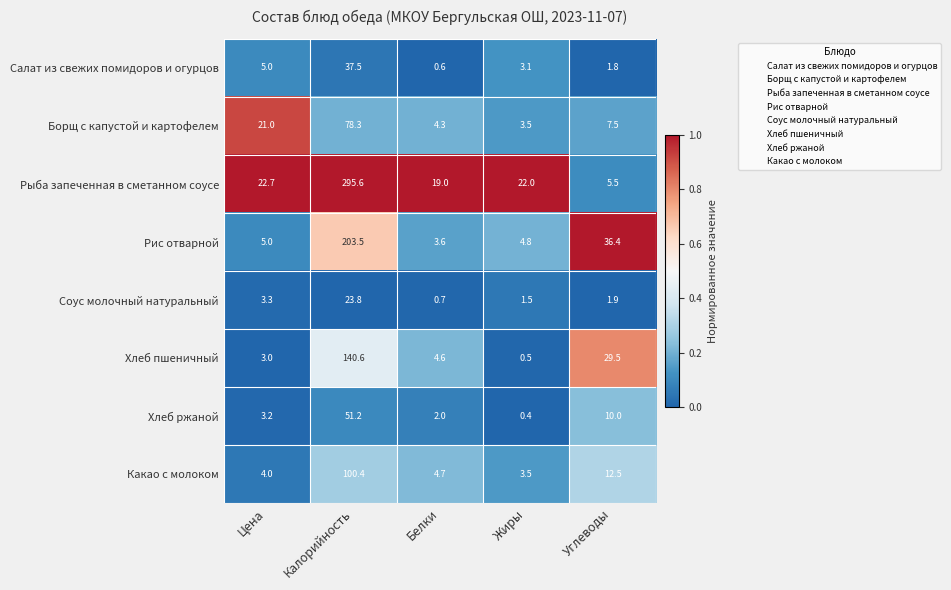

List the labels in order of Борщ с капустой и картофелем value, largest first.

Калорийность, Цена, Углеводы, Белки, Жиры